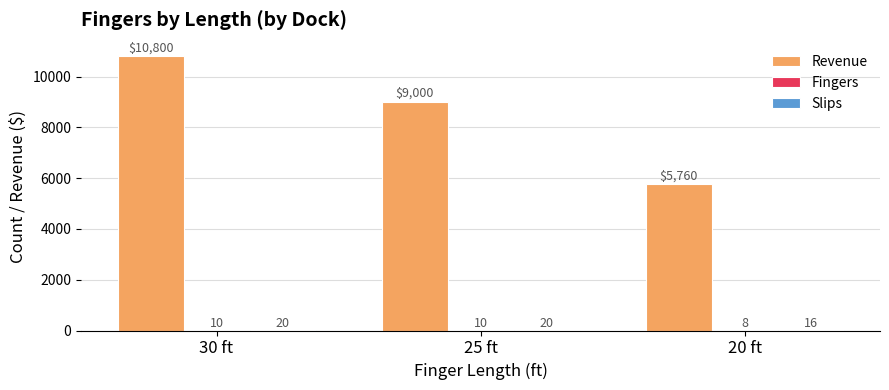

Which series changed the most between 30 ft and 20 ft?

Revenue